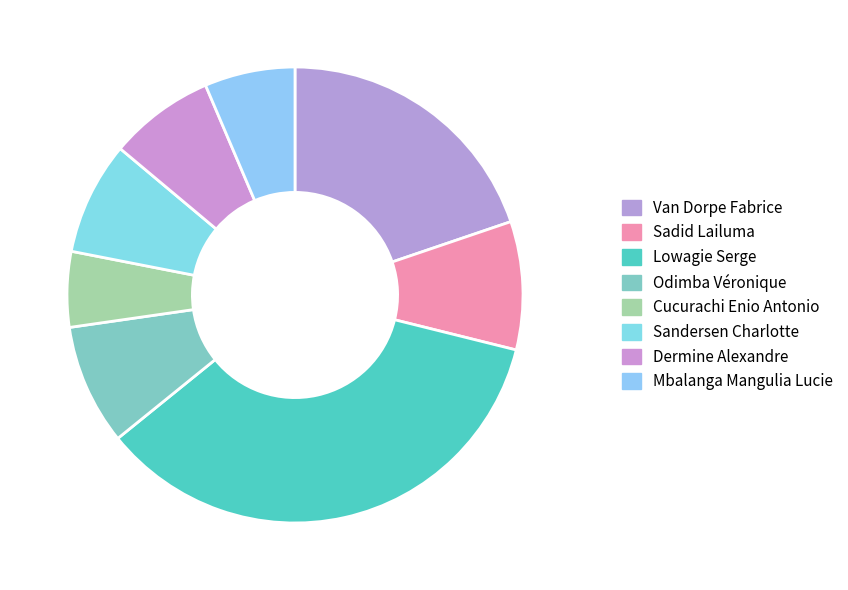

Which slice is the smallest?

Cucurachi Enio Antonio